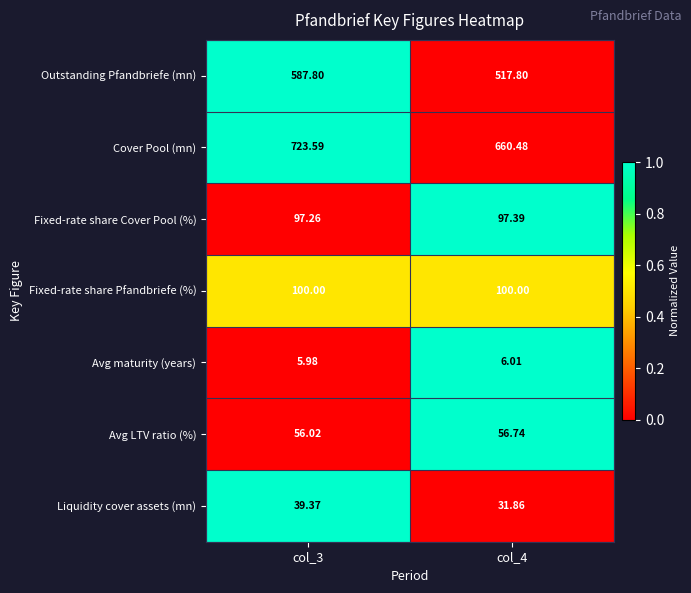

Which series has the largest range (max minus min)?

Outstanding Pfandbriefe (mn)